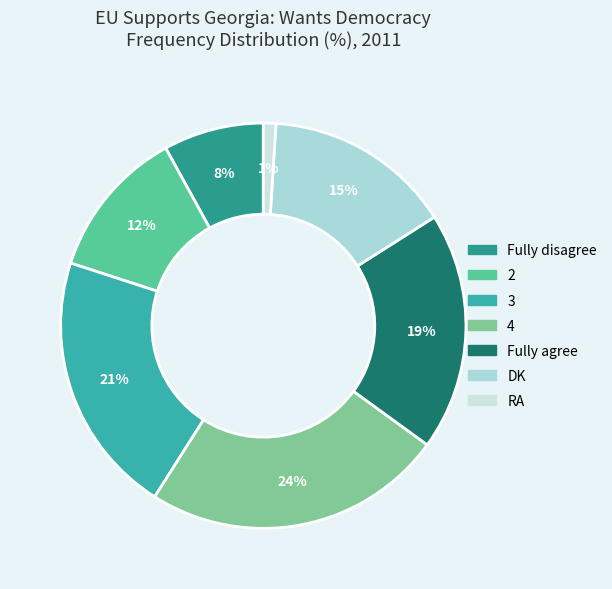

To the nearest percent, what is the difference between the 4 and 2 slice percentages?

12%